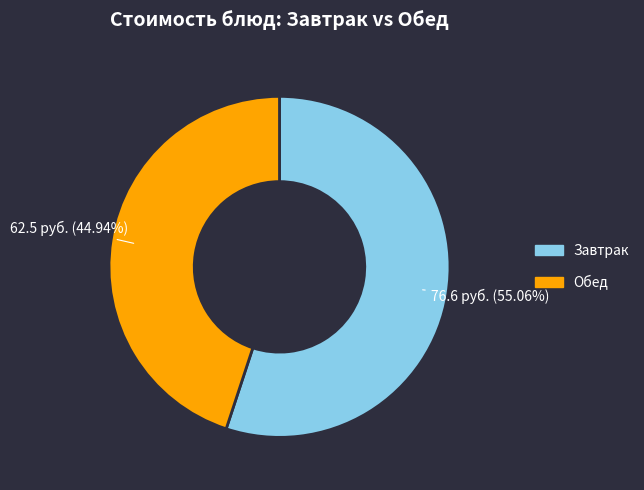

Does any single category account for the majority?

Yes